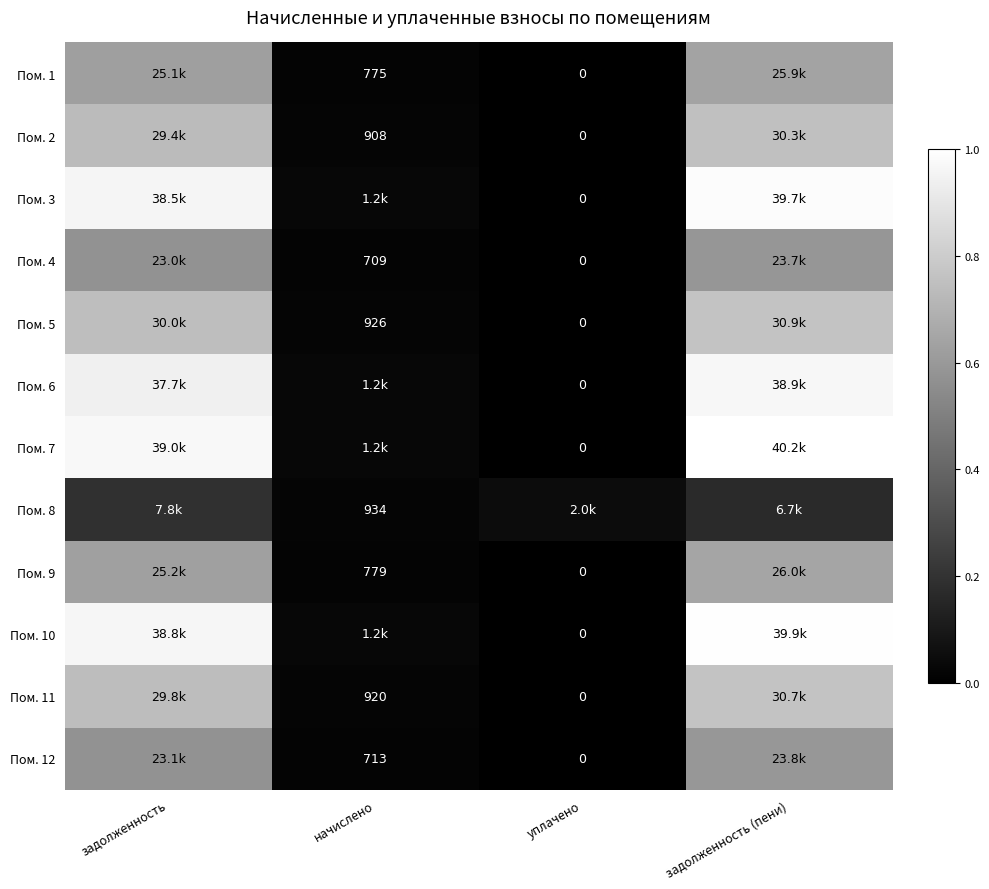

Count the number of categories in the chart.

4